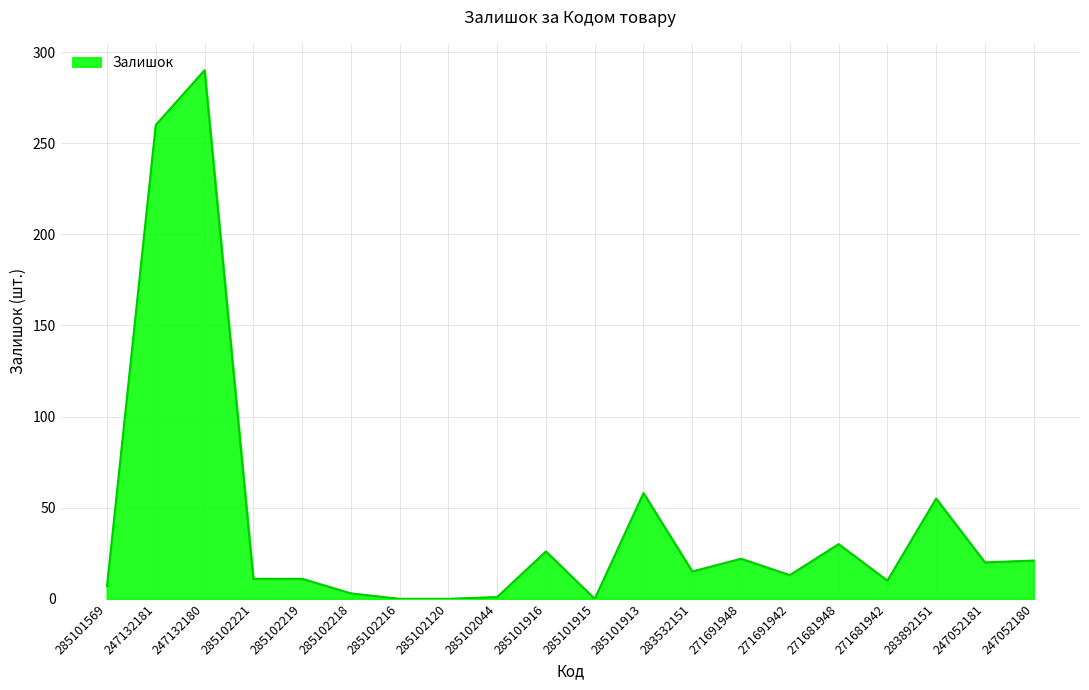

What is the change in value from 247132180 to 271691942?

-277